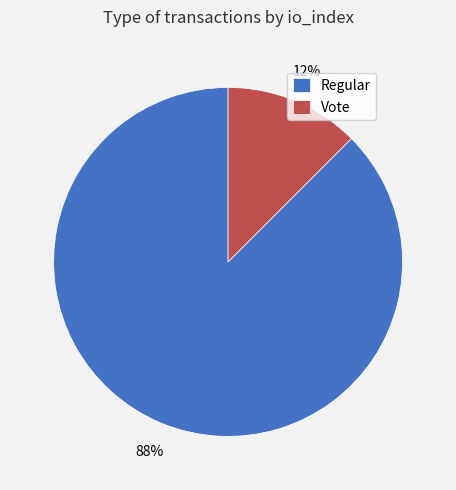

To the nearest percent, what is the combined percentage of Vote and Regular?

100%